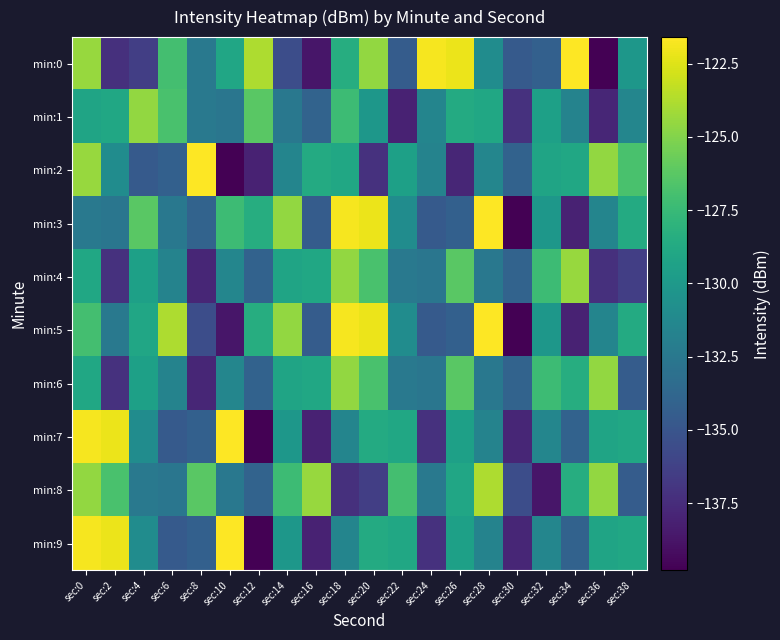

What is the total value across all series at sec:22?

-1313.6